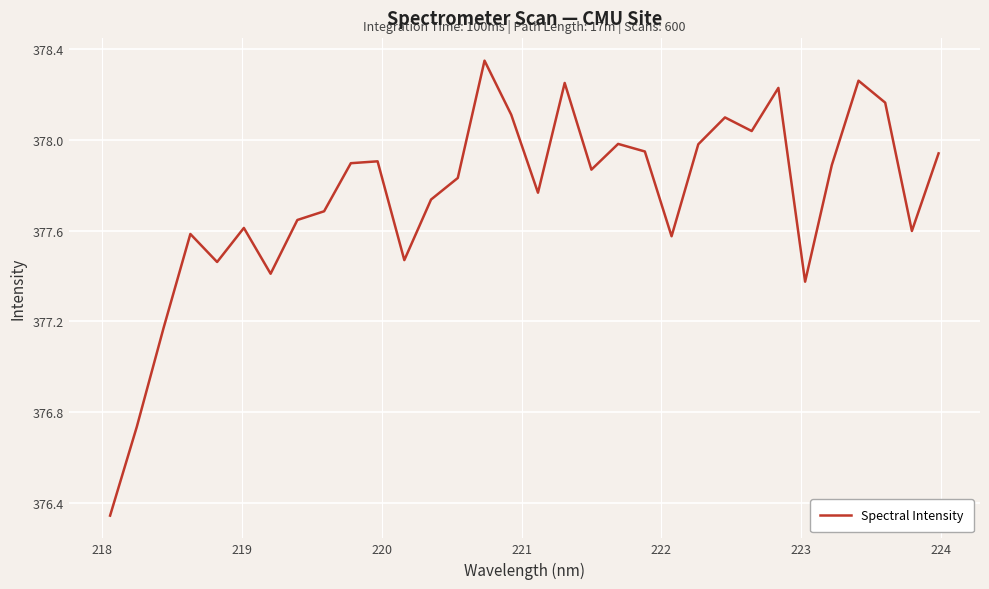

What is the difference between the maximum and minimum values?

2.0